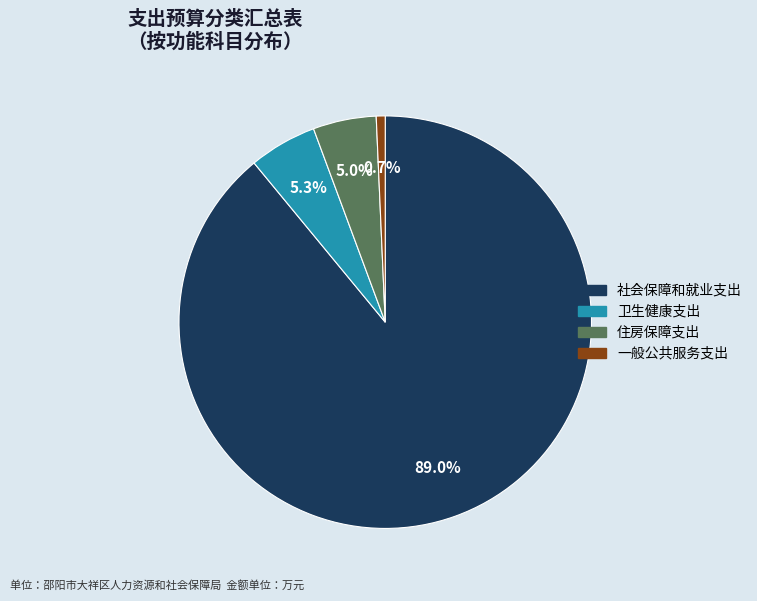

Does any single category account for the majority?

Yes